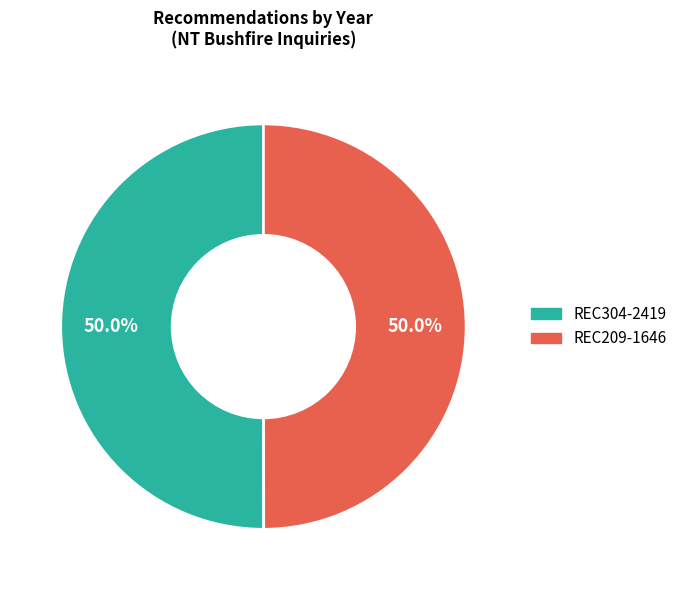

What percentage is NOT represented by REC209-1646?

50.0%